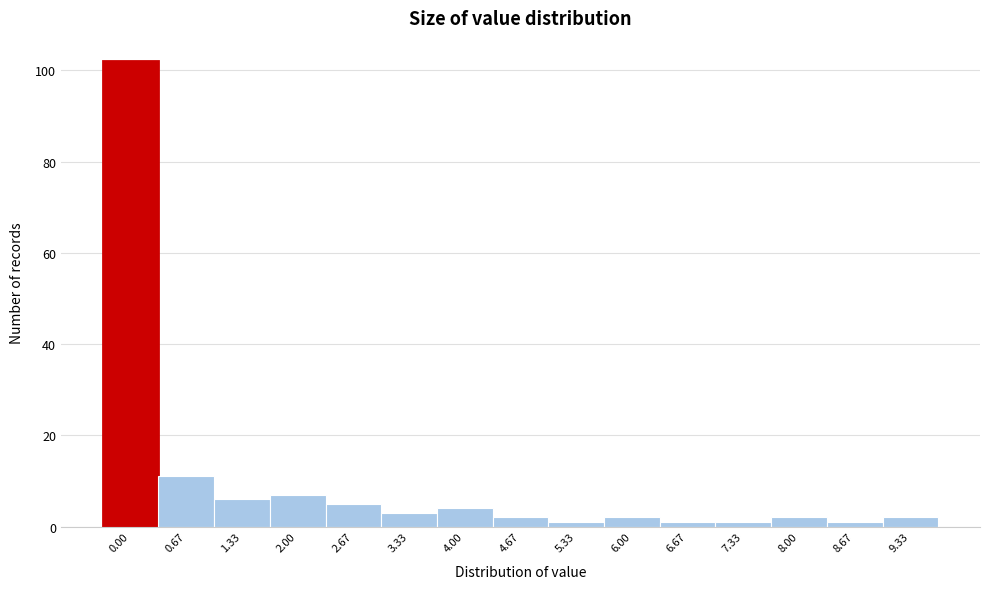

Reading left to right, extract all data points from this chart.

0.00=102	0.67=11	1.33=6	2.00=7	2.67=5	3.33=3	4.00=4	4.67=2	5.33=1	6.00=2	6.67=1	7.33=1	8.00=2	8.67=1	9.33=2